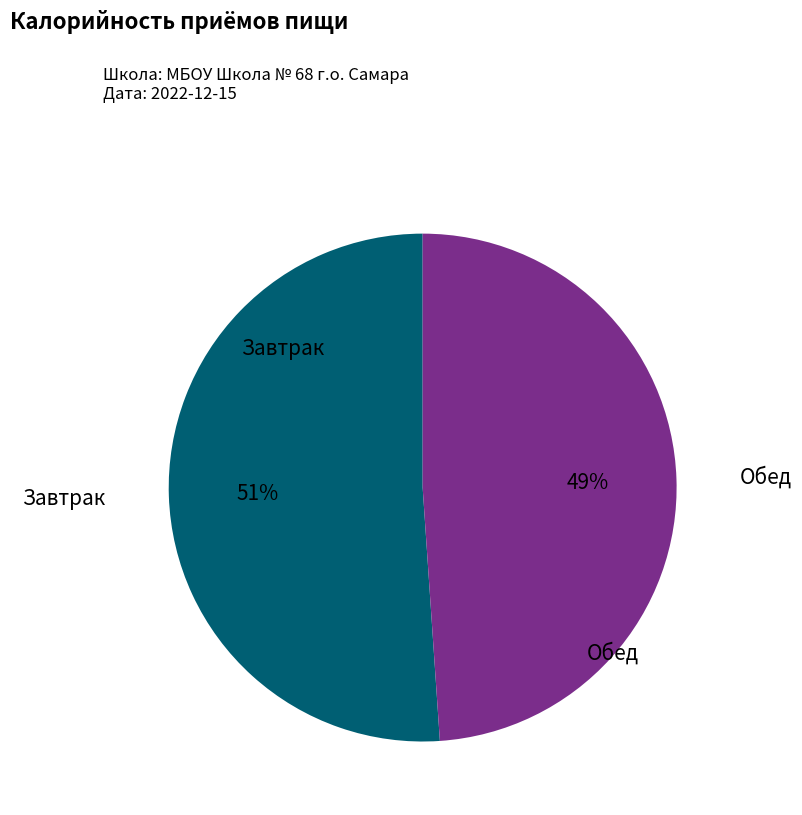

How many segments does this pie chart have?

2